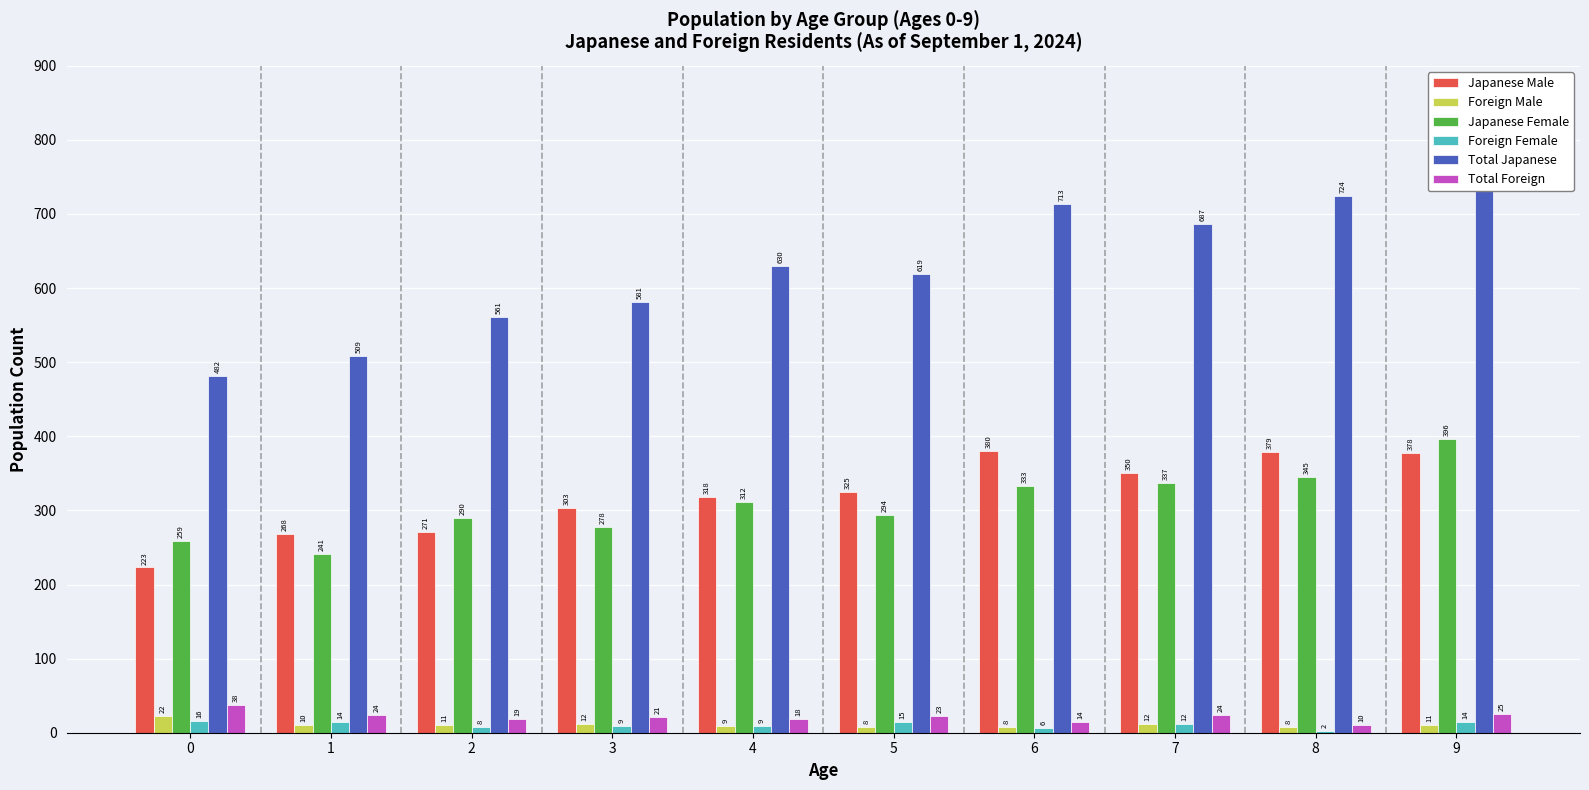

How many data points in Japanese Male are above 325?

4